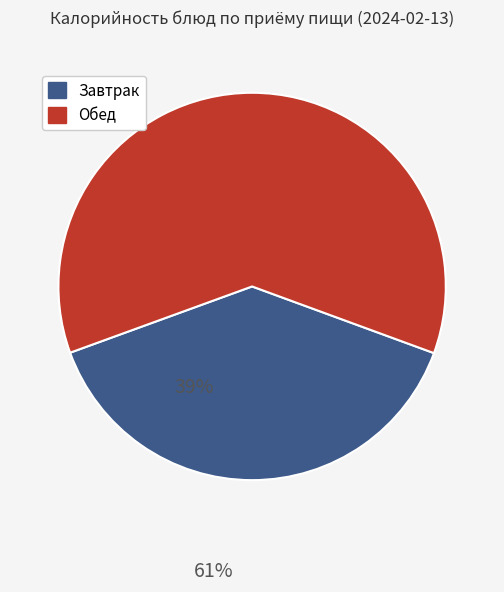

How many segments does this pie chart have?

2